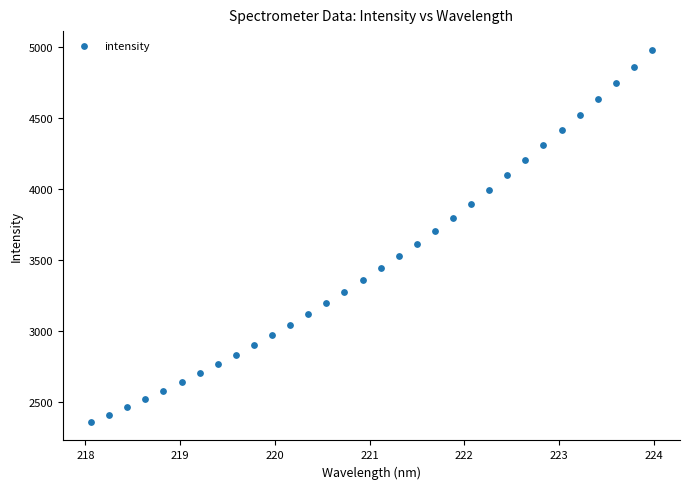

What is the range of Y values (max minus min)?

2620.5